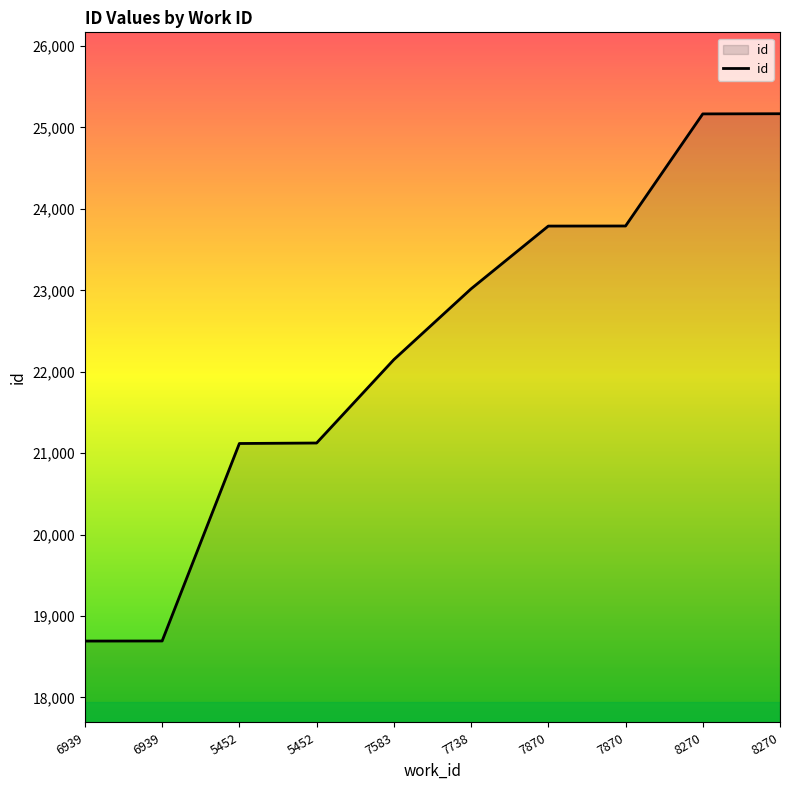

How many lines are shown in the chart?

1